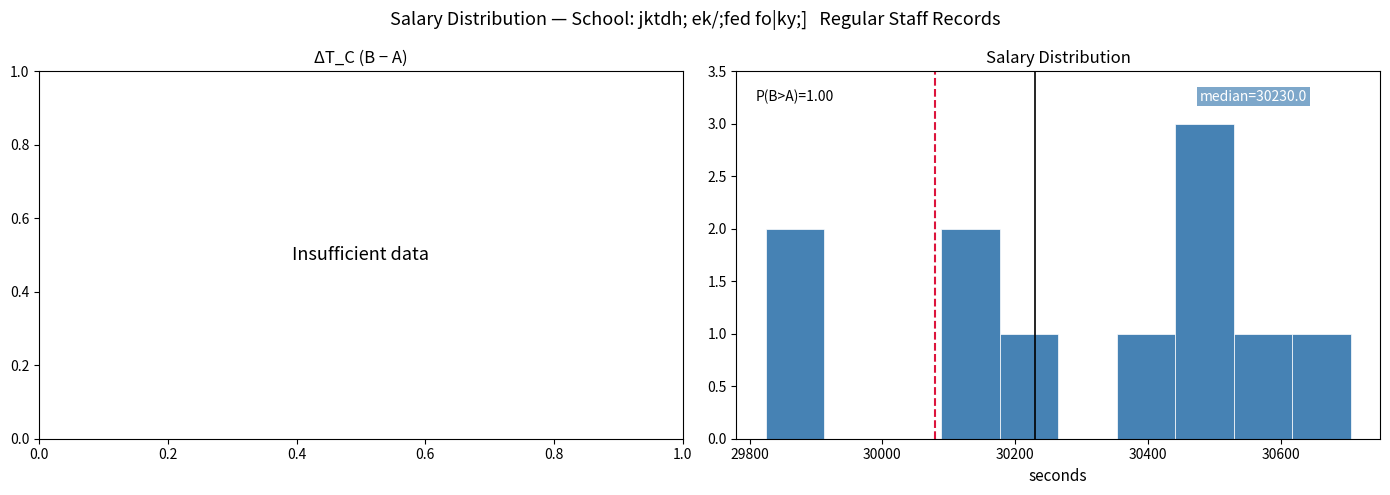

Over which range of the x-axis is the bar tallest?

30440 to 30520